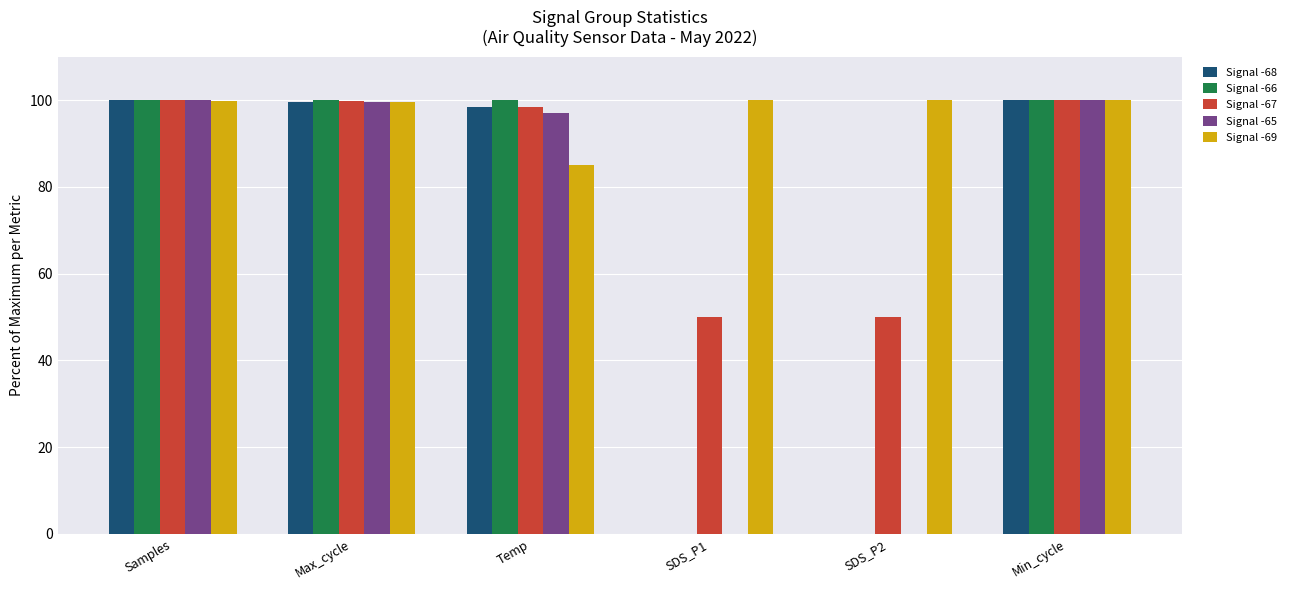

What are all the series names shown in the legend?

Signal -68, Signal -66, Signal -67, Signal -65, Signal -69